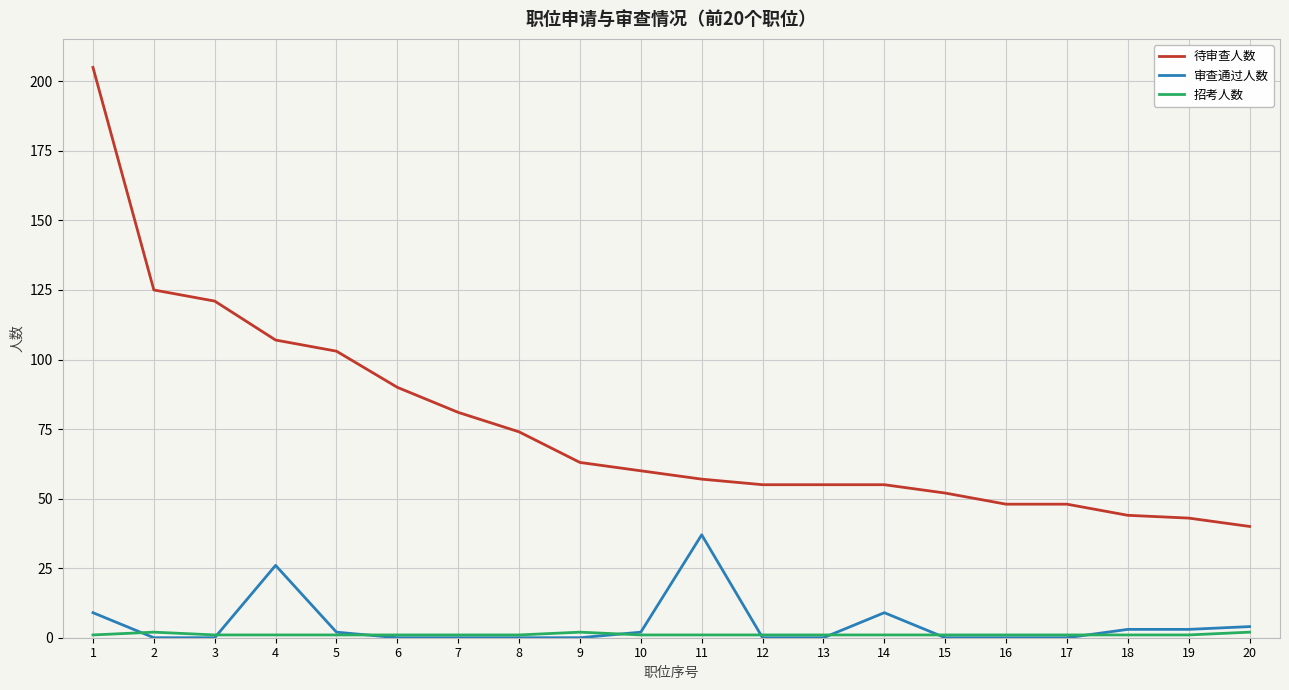

True or false: 待审查人数 and 审查通过人数 intersect in this chart.

False